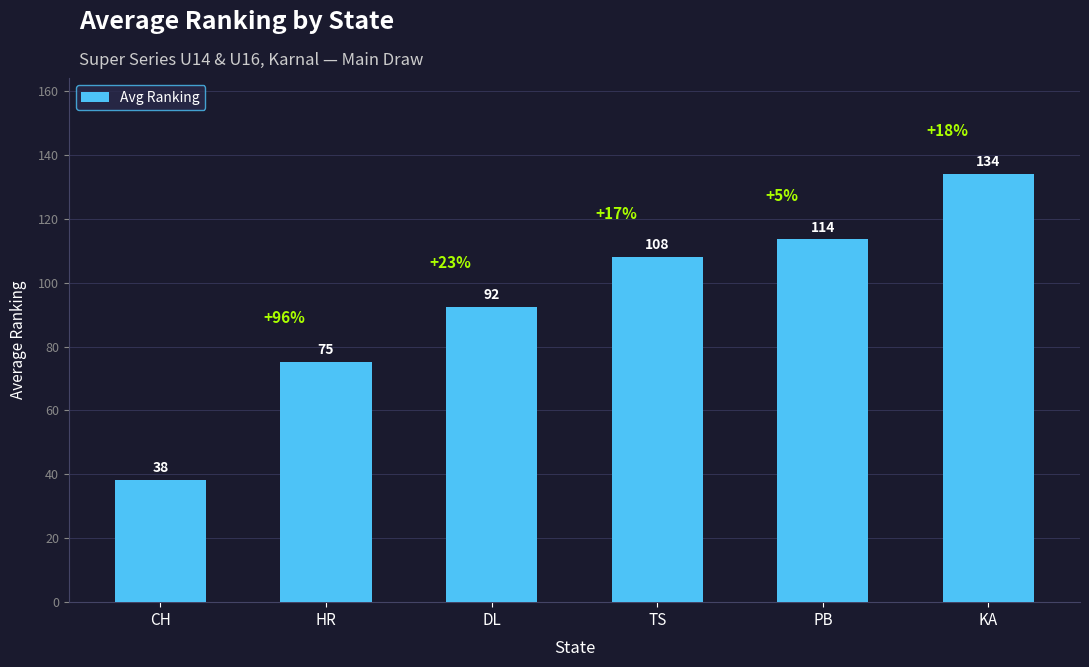

Does the chart contain any negative values?

No